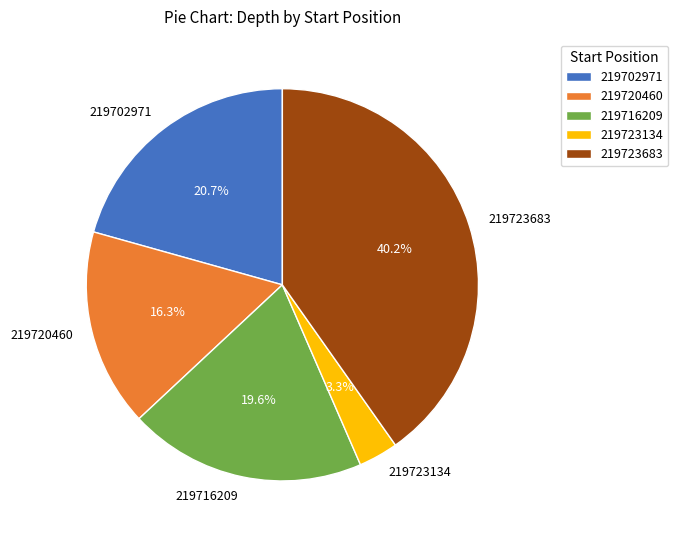

Rank the categories by value from lowest to highest.

219723134, 219720460, 219716209, 219702971, 219723683